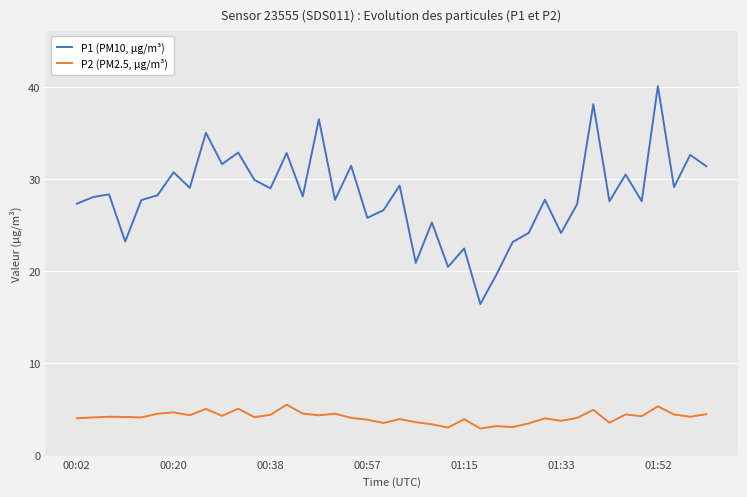

True or false: P2 (PM2.5, µg/m³) and P1 (PM10, µg/m³) intersect in this chart.

False